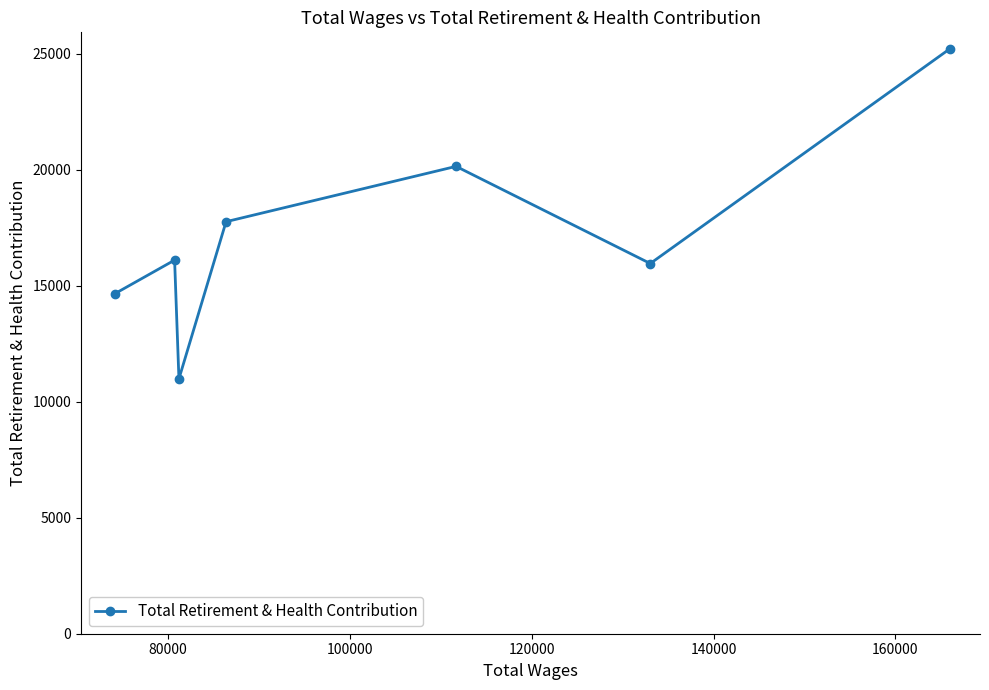

What is the greatest value displayed?

25215